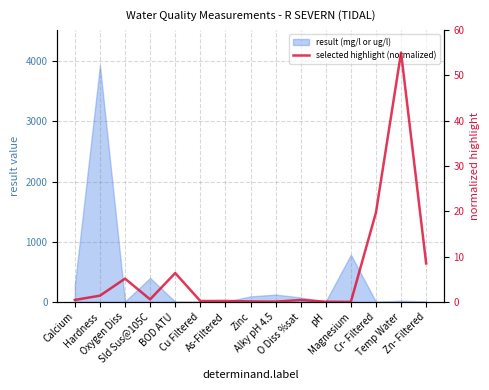

Is it true that the value at Cr- Filtered is 19.7?

True